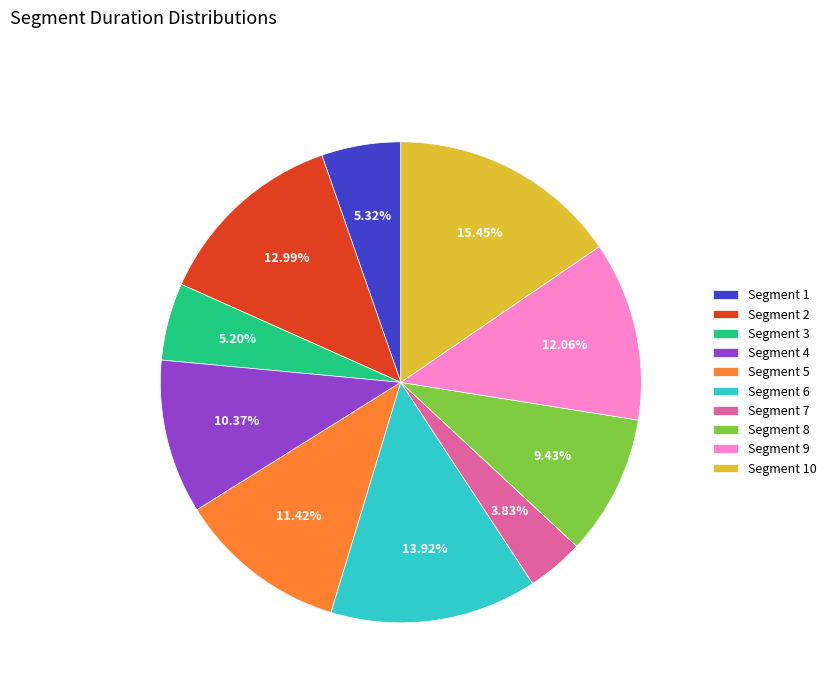

Is Segment 7 the majority of the pie?

No